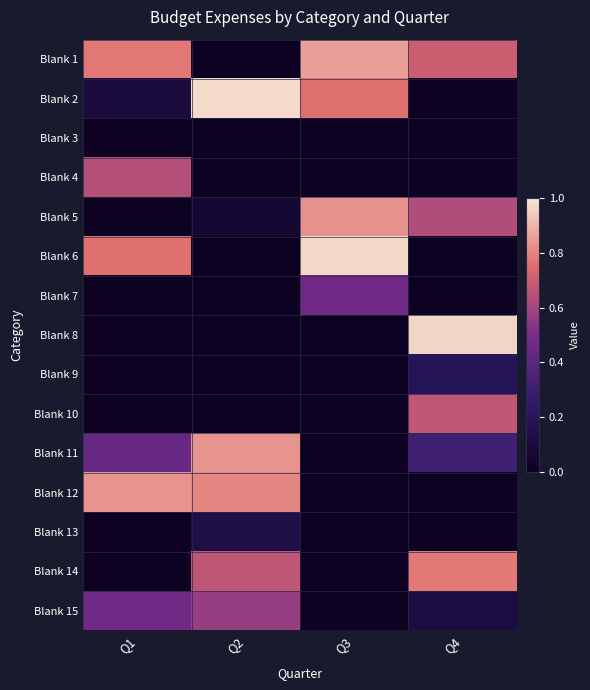

At how many categories does at least one series exceed 0?

4